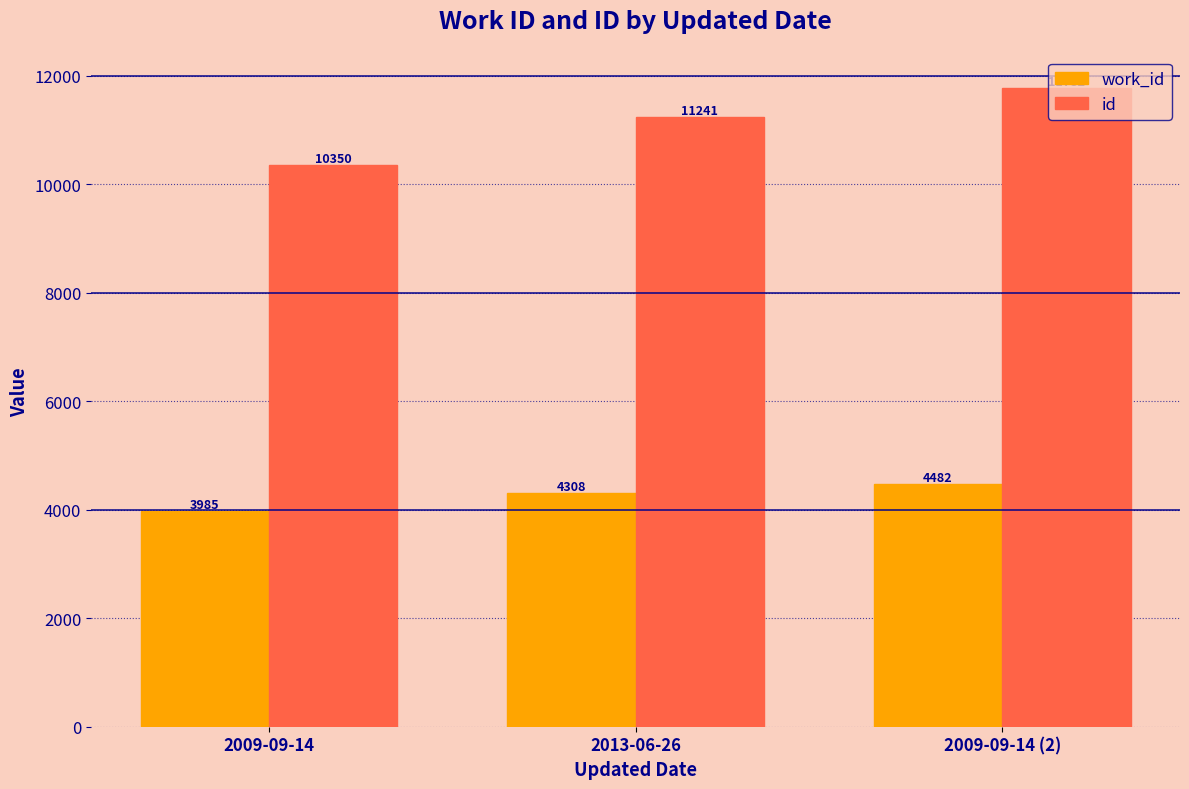

At which label is work_id closest to 4233?

2013-06-26